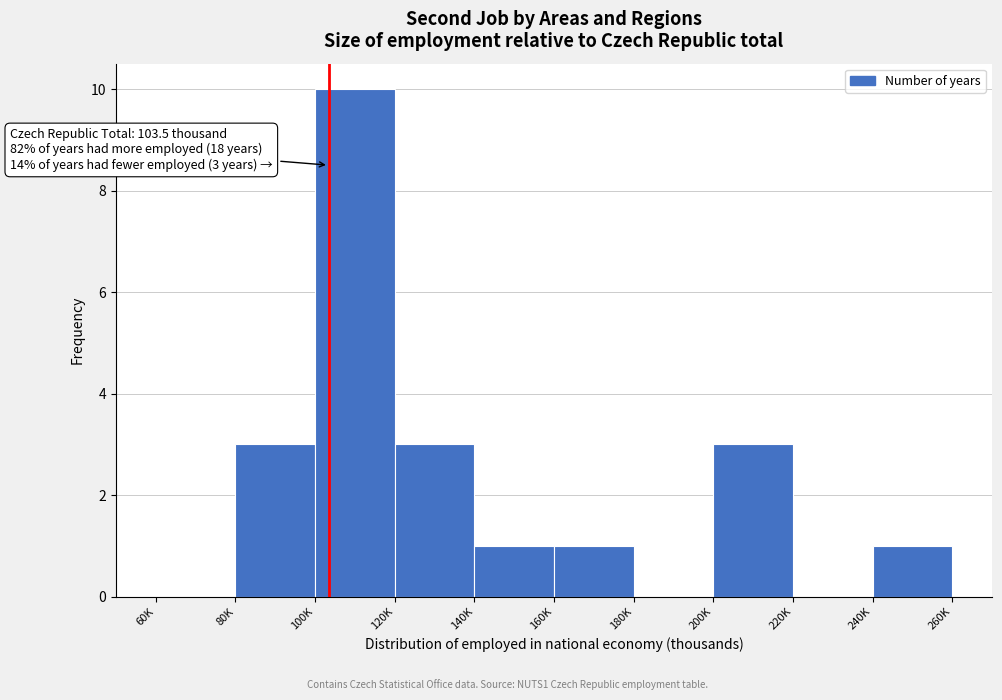

Reading right to left, transcribe all the data shown in this chart.

240K=1	220K=0	200K=3	180K=0	160K=1	140K=1	120K=3	100K=10	80K=3	60K=0